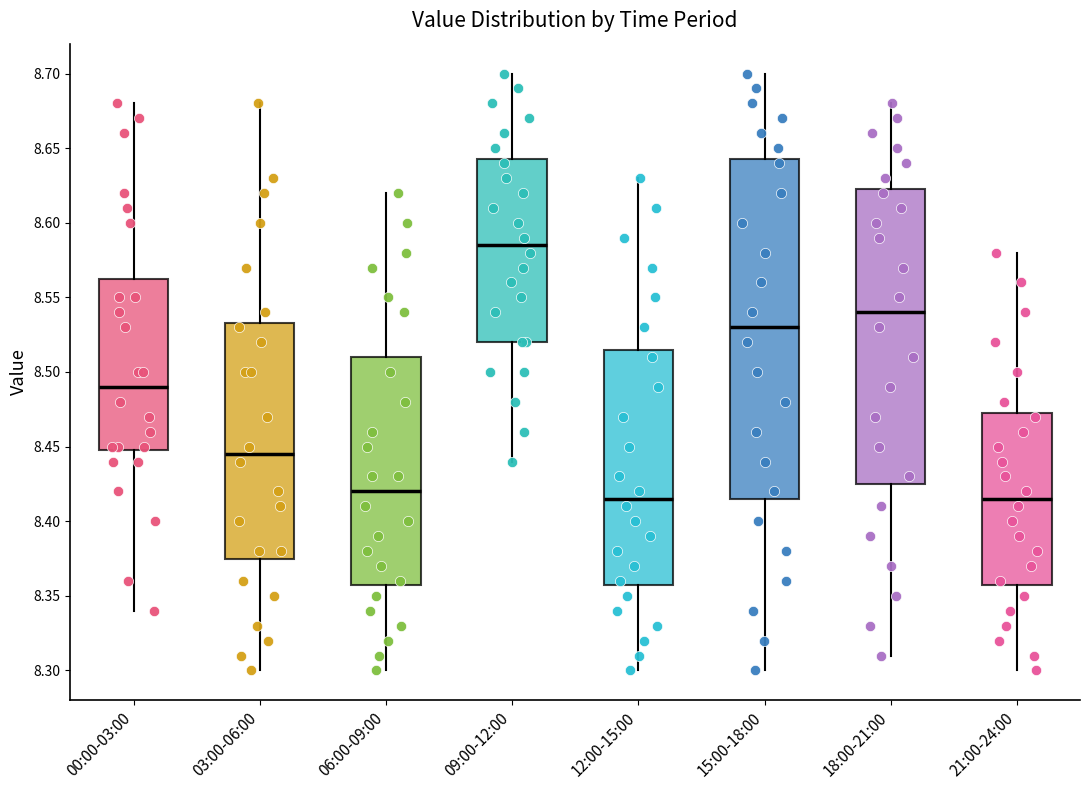

Reading left to right, read every box against the y-axis: the position of its median line, the range the box covers, and the ends of its whiskers. The values are not printed on the chart, so give them approximately, as read against the axis.

00:00-03:00: median 8.490, box 8.450 to 8.565, whiskers 8.340 to 8.680
03:00-06:00: median 8.445, box 8.375 to 8.535, whiskers 8.300 to 8.680
06:00-09:00: median 8.420, box 8.360 to 8.510, whiskers 8.300 to 8.620
09:00-12:00: median 8.585, box 8.520 to 8.645, whiskers 8.440 to 8.700
12:00-15:00: median 8.415, box 8.360 to 8.515, whiskers 8.300 to 8.630
15:00-18:00: median 8.530, box 8.415 to 8.645, whiskers 8.300 to 8.700
18:00-21:00: median 8.540, box 8.425 to 8.625, whiskers 8.310 to 8.680
21:00-24:00: median 8.415, box 8.360 to 8.475, whiskers 8.300 to 8.580